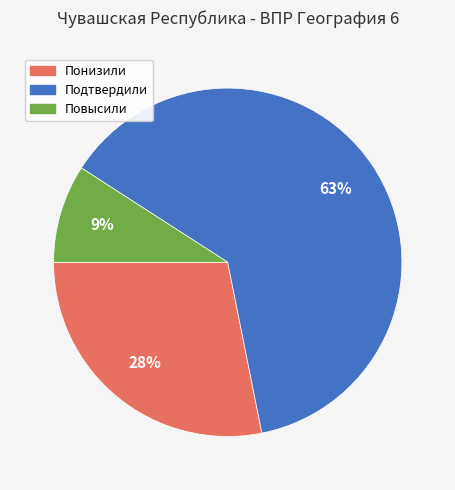

True or false: Повысили accounts for 23% of the total.

False